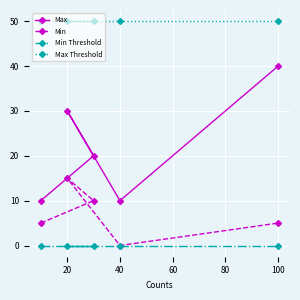

What is the total value across all series at 40?

60